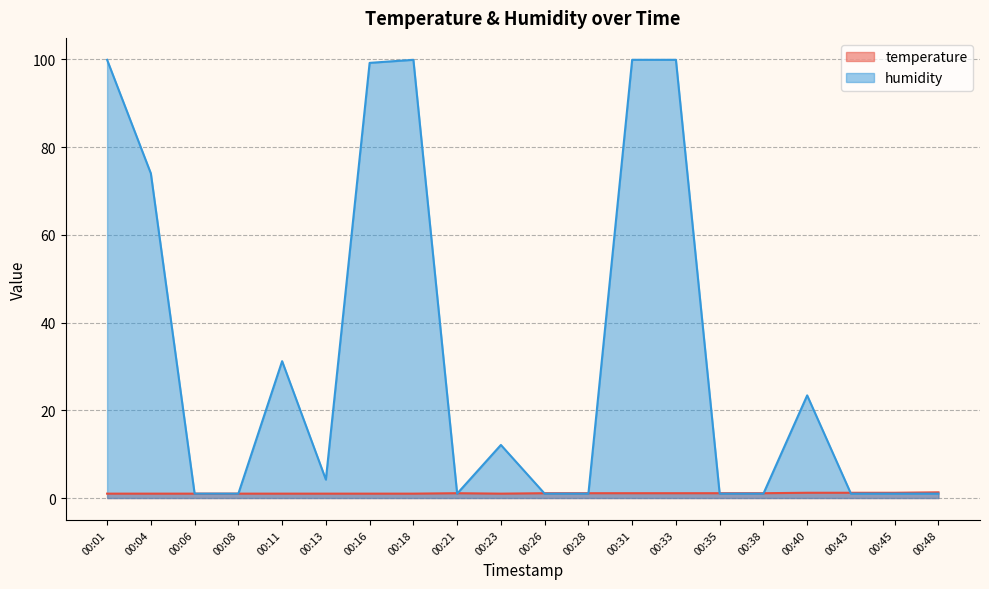

Which series ends up on top after the final intersection of temperature and humidity?

temperature